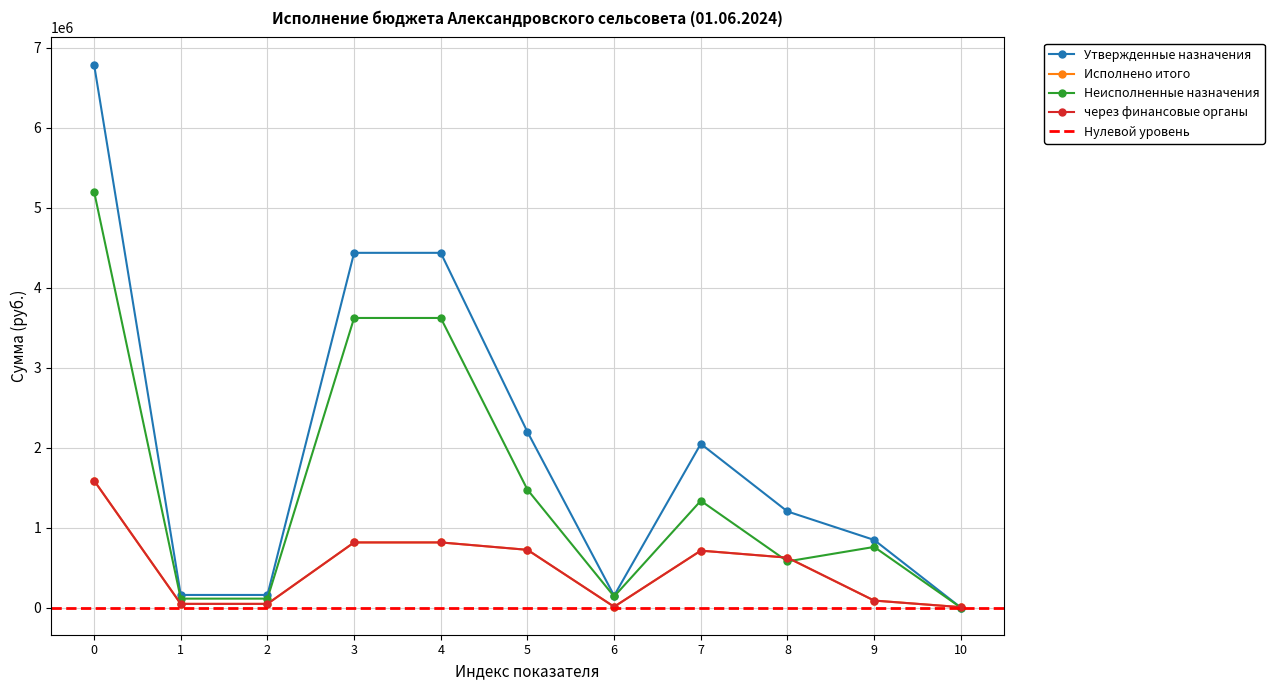

Is it true that Исполнено итого equals 730660.5 at 0?

False